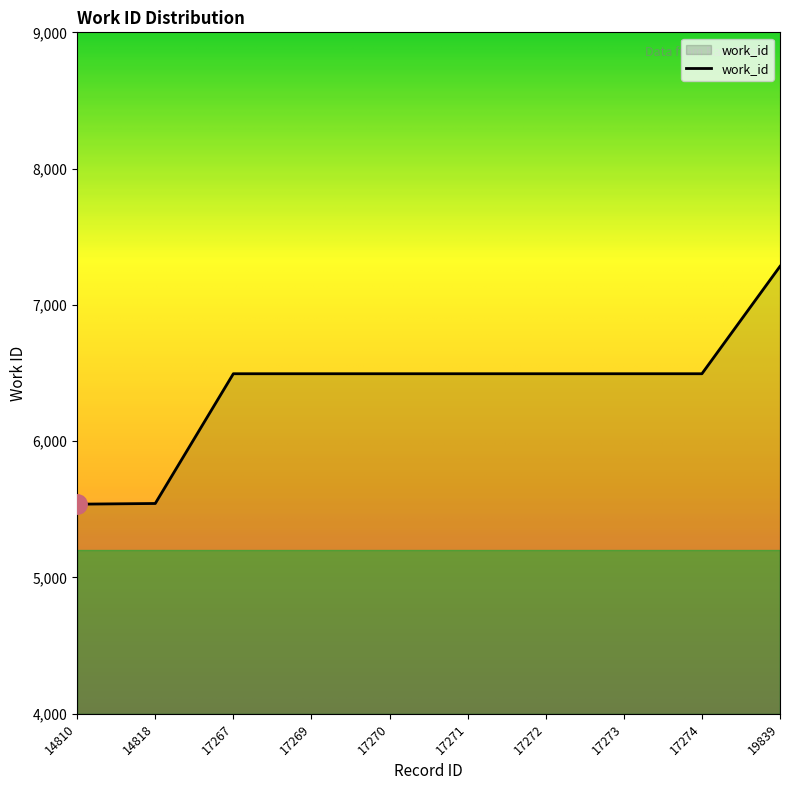

How many lines are shown in the chart?

1